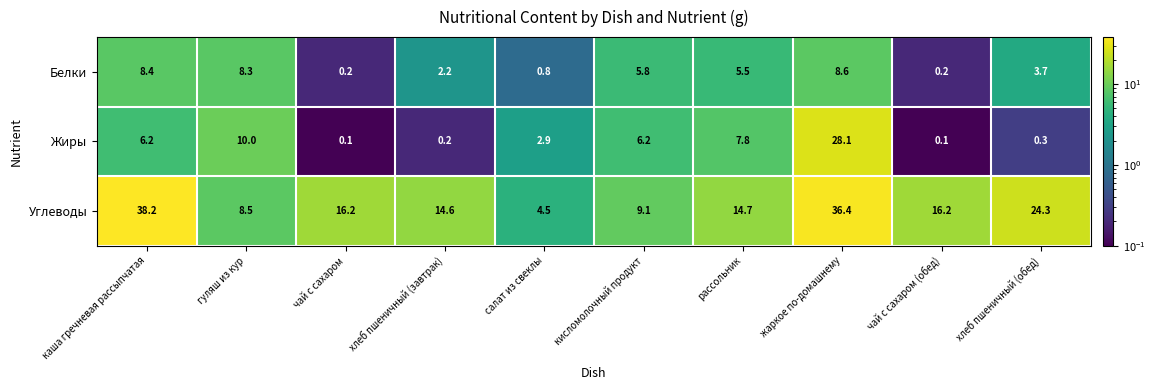

How many data points in Углеводы are less than 16?

5